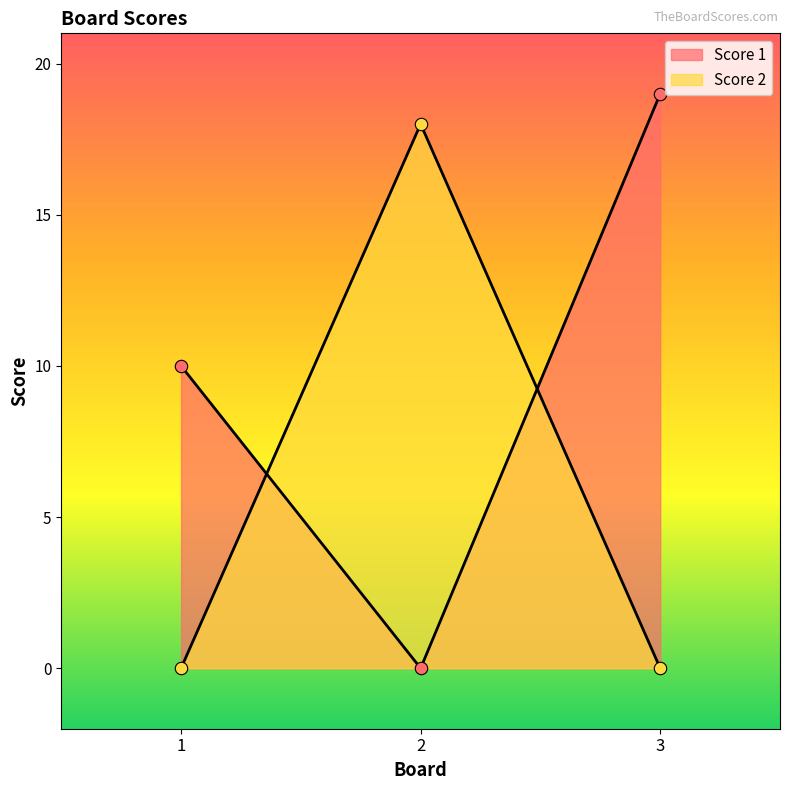

What are all the series names shown in the legend?

Score 1, Score 2